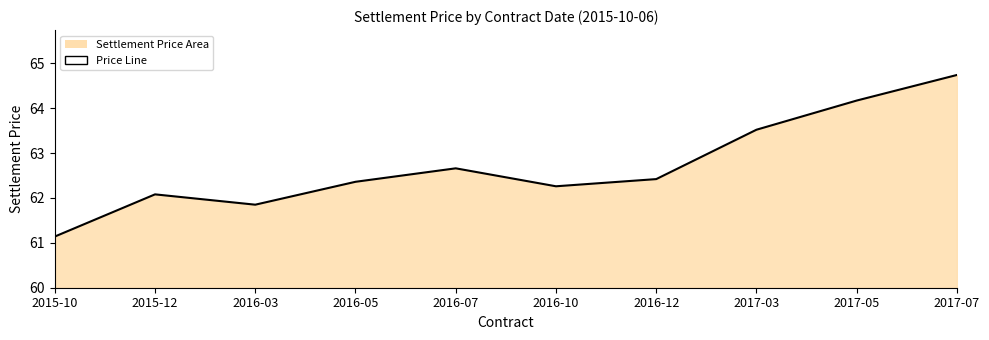

Where is the data nearest to the value 62?

2015-12